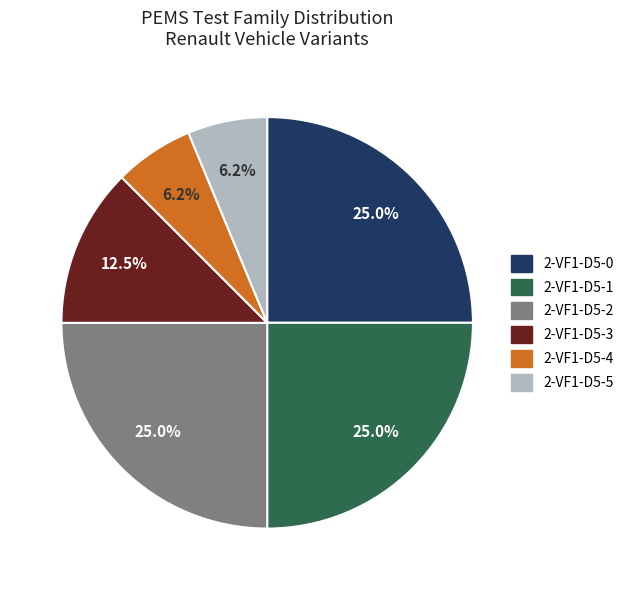

Count the number of slices in the pie.

6